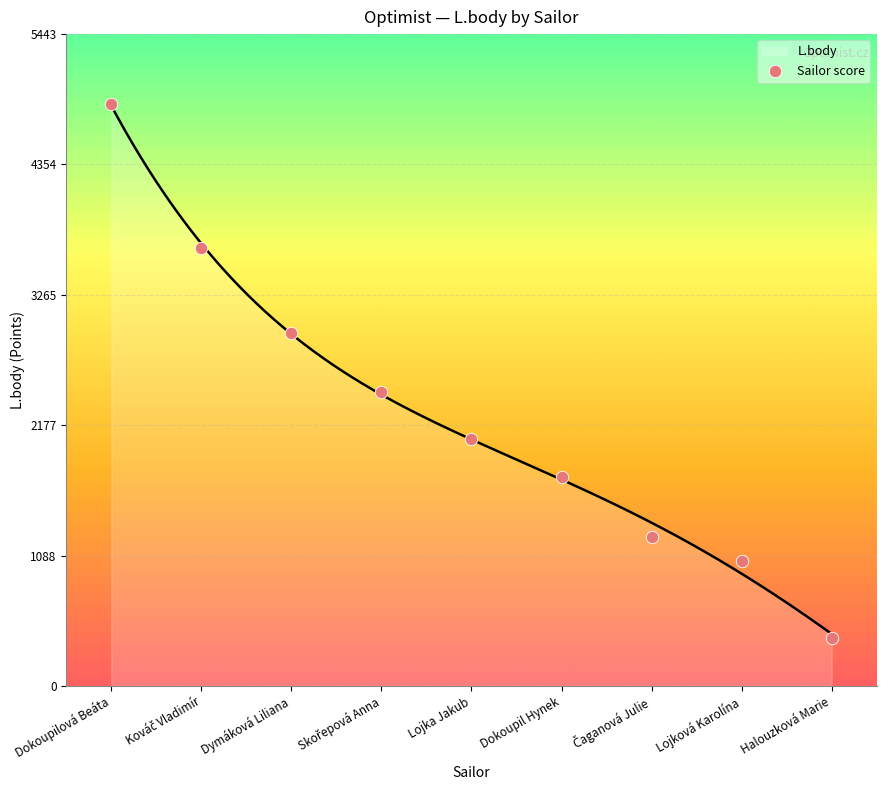

Approximately how many times larger is the value at Halouzková Marie compared to Dokoupilová Beáta?

0.1